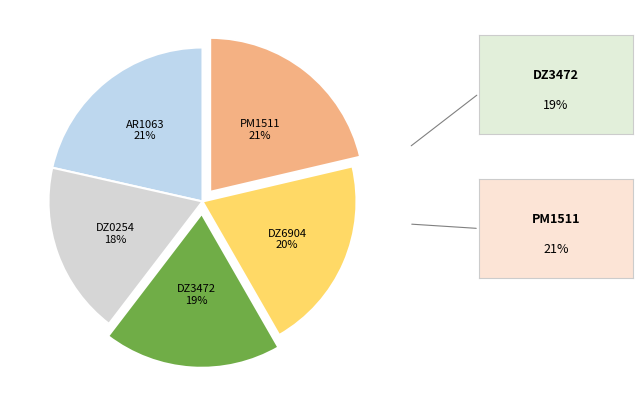

Is there a majority slice in this chart?

No